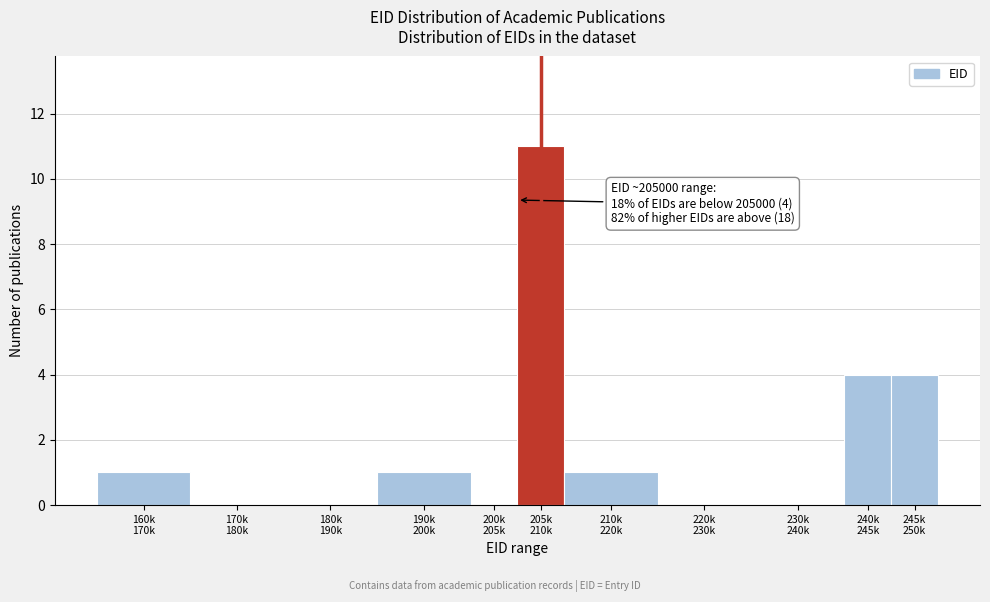

What is the greatest value displayed?

11